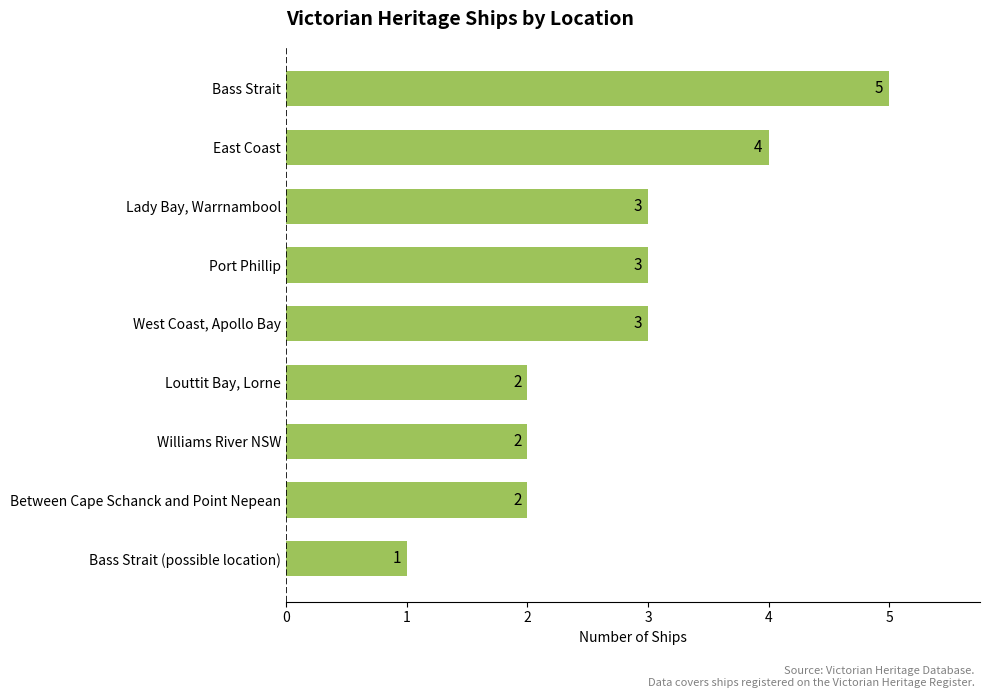

True or false: the data shows 4 at West Coast, Apollo Bay.

False